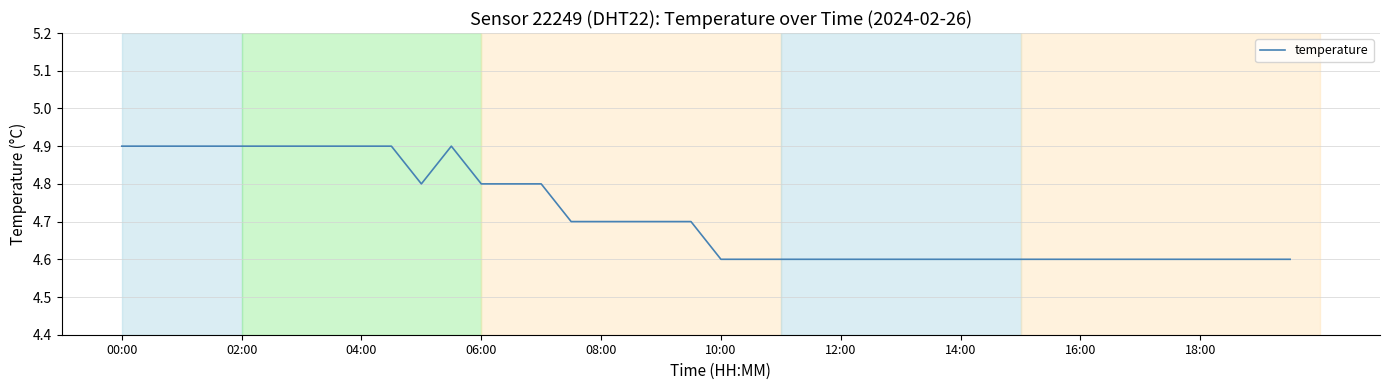

What is the difference between the second highest and second lowest values?

0.3